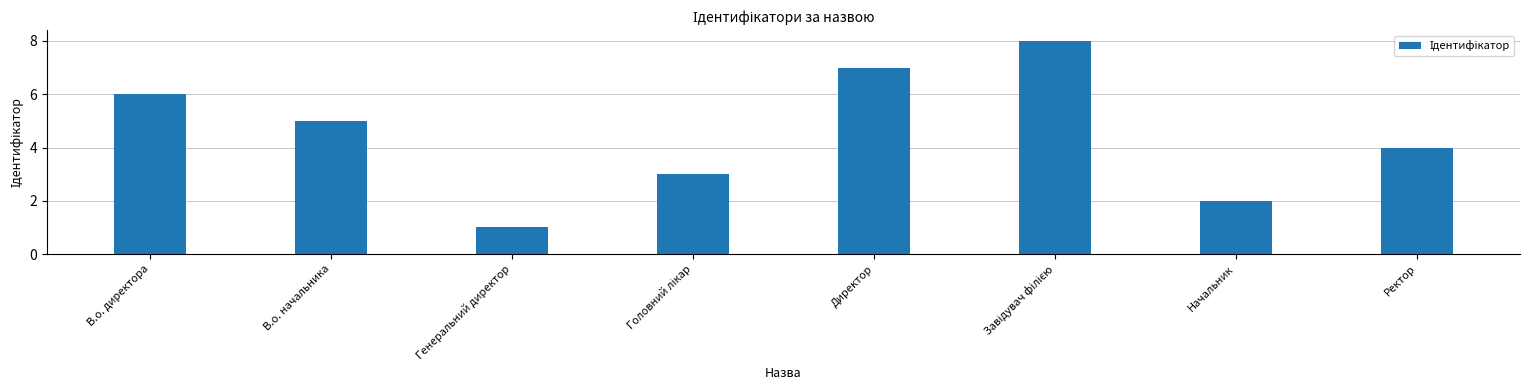

How many bars are there in total?

8